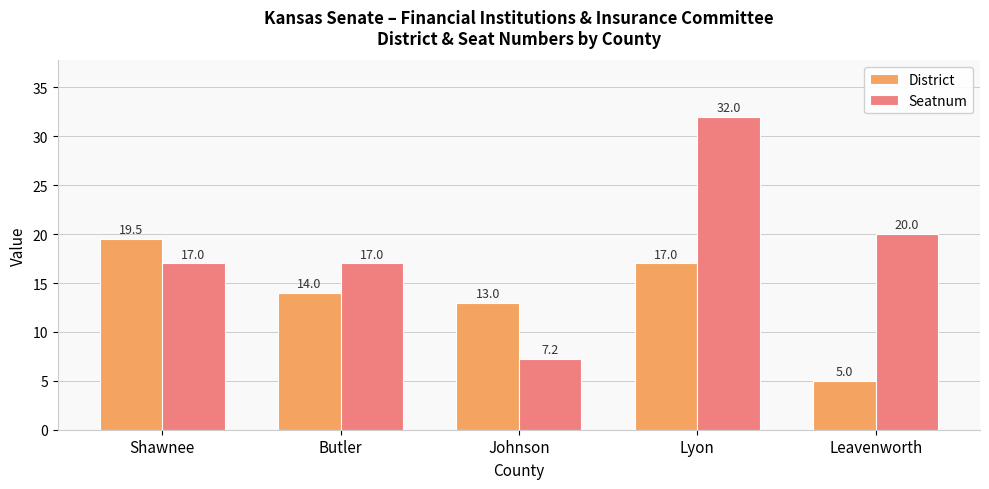

Does the chart contain stacked bars?

No